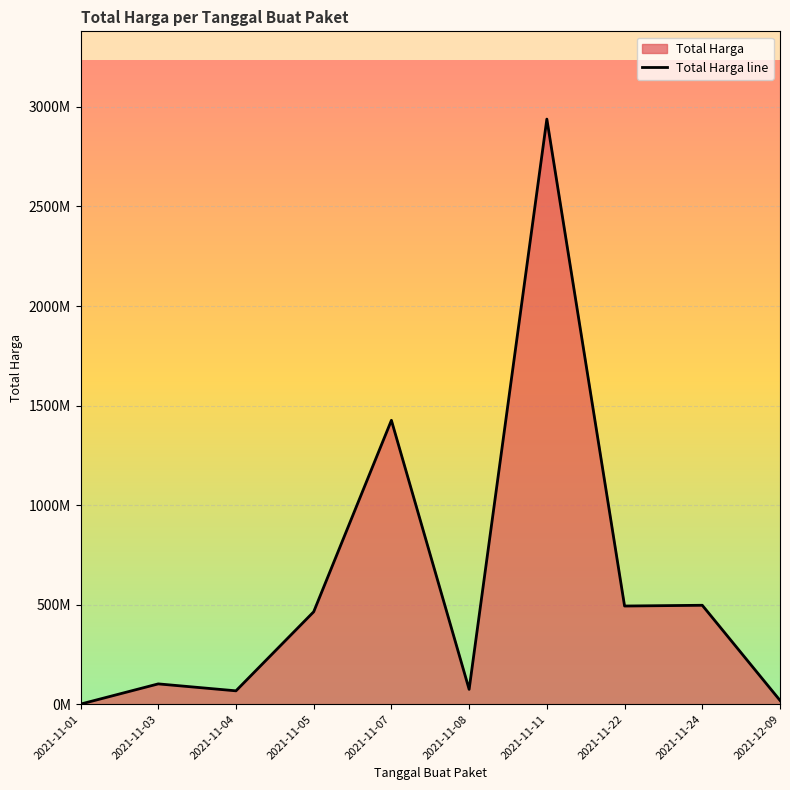

True or false: the data has more than 1 interior local peaks.

True